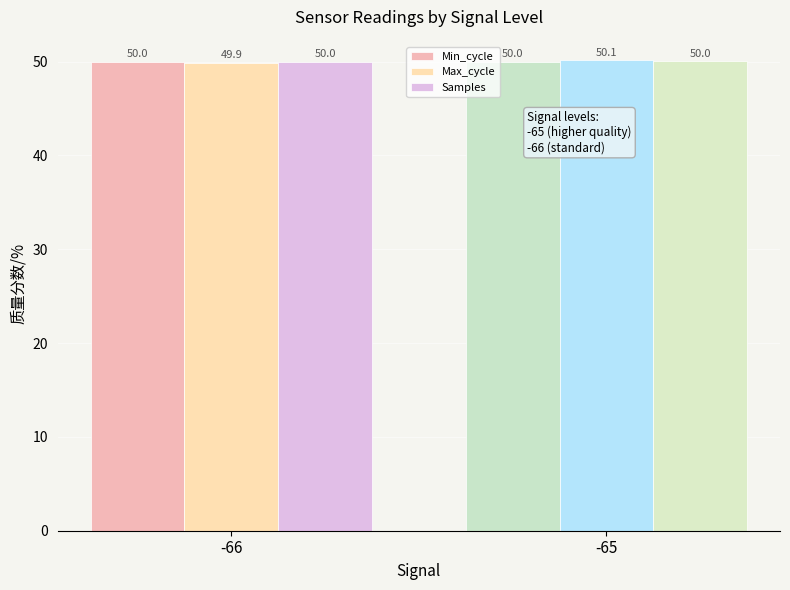

How many bars are there in total?

6